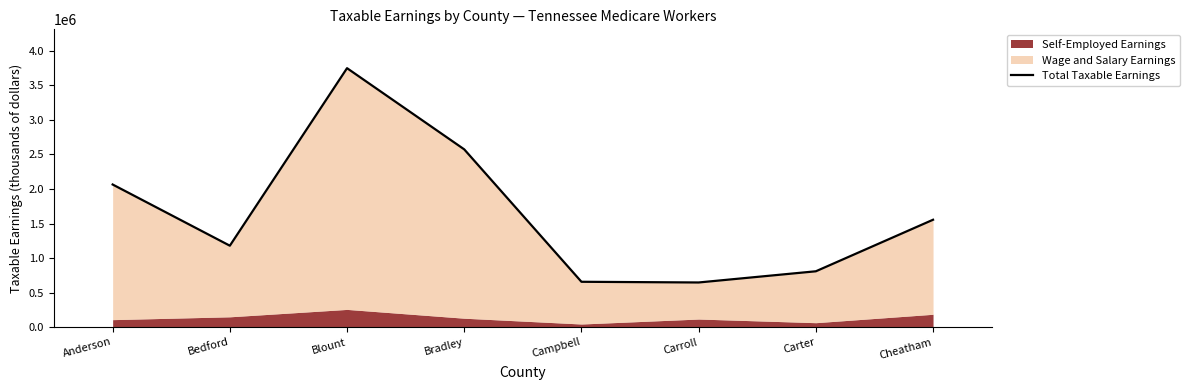

What is the smallest value displayed?

646715